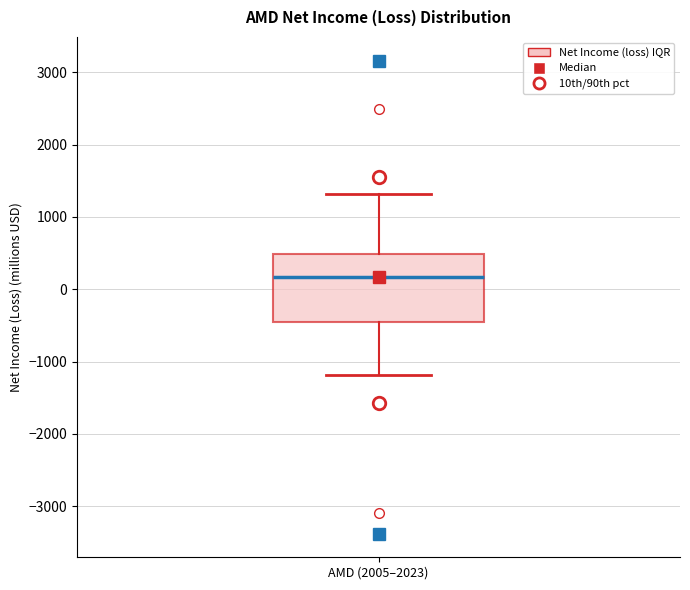

Where does the lower whisker of the box for AMD (2005–2023) end on the y-axis? The values are not printed on the chart, so give them approximately, as read against the axis.

-1200